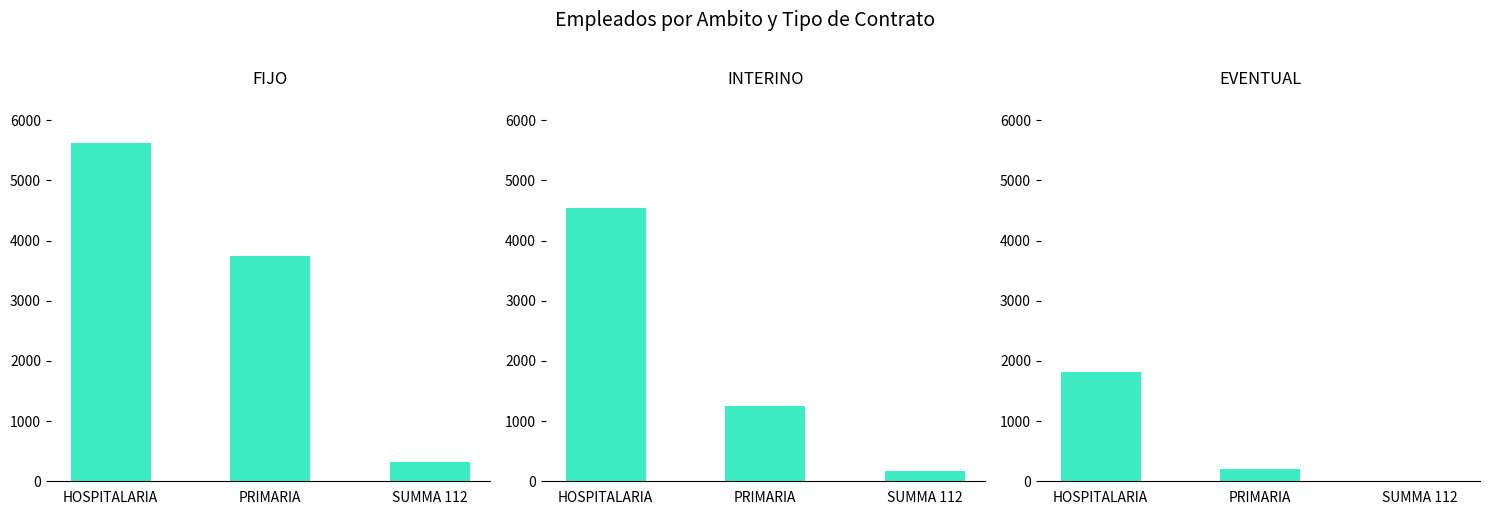

How many bars are there in total?

9